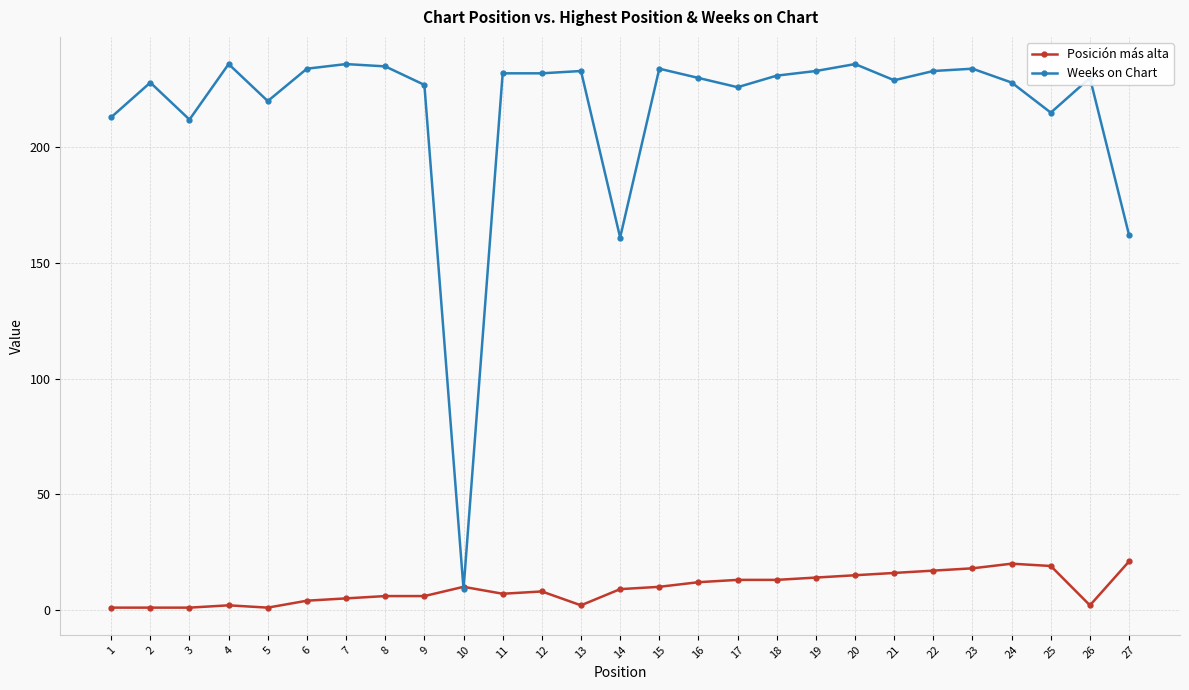

What is the greatest value displayed?

236